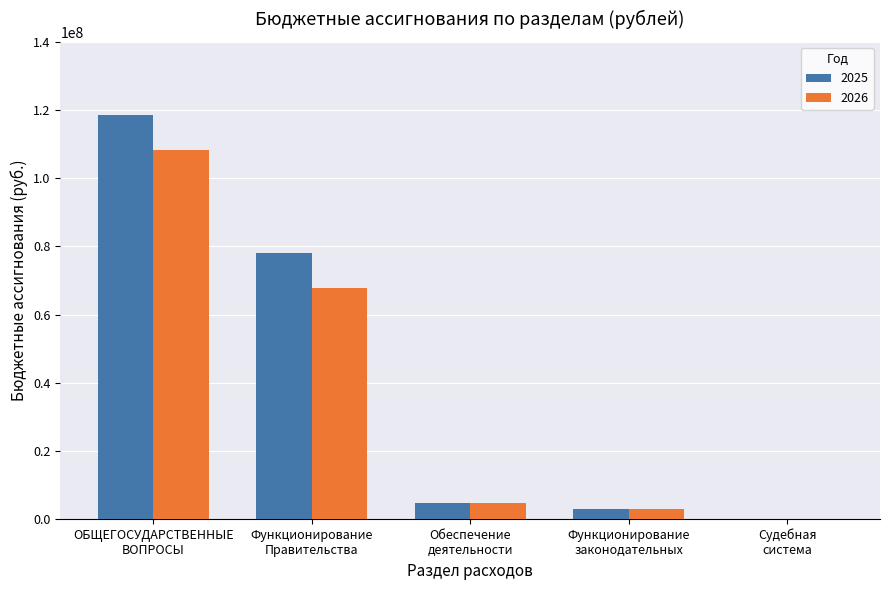

Count the number of categories in the chart.

5